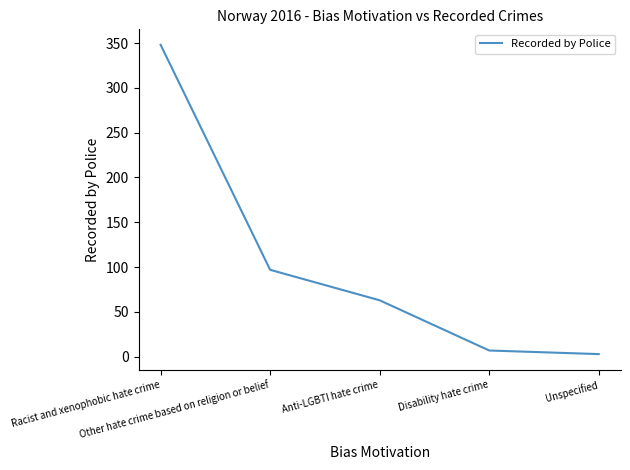

Reading left to right, extract all data points from this chart.

Racist and xenophobic hate crime=348	Other hate crime based on religion or belief=97	Anti-LGBTI hate crime=63	Disability hate crime=7	Unspecified=3